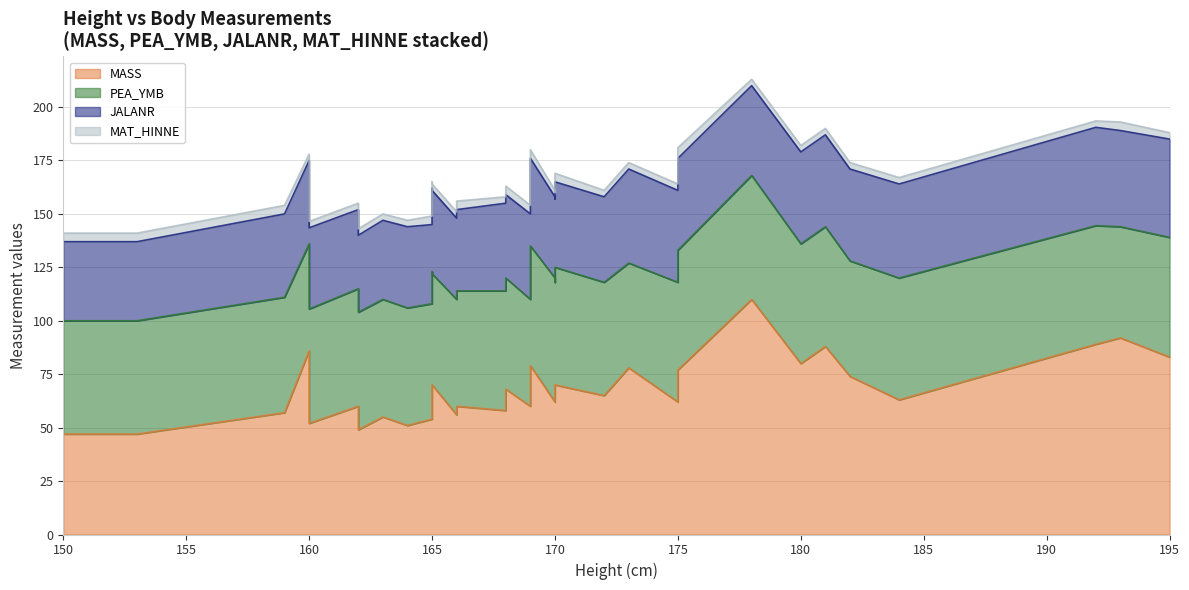

What is the difference between the maximum and minimum values in the PEA_YMB series?

9.5